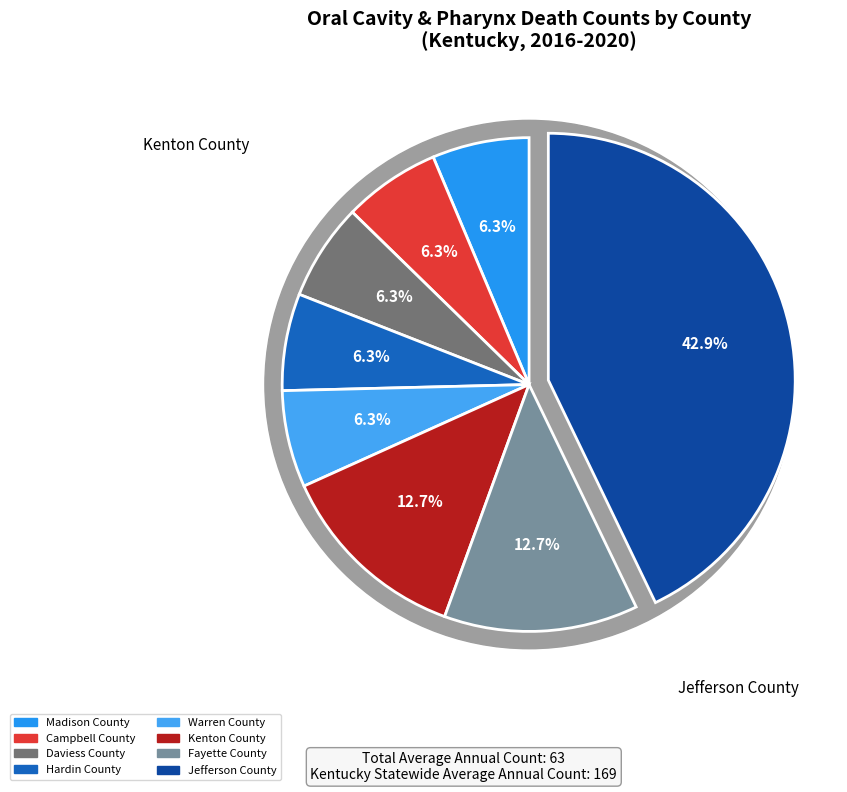

True or false: Daviess County accounts for 18% of the total.

False